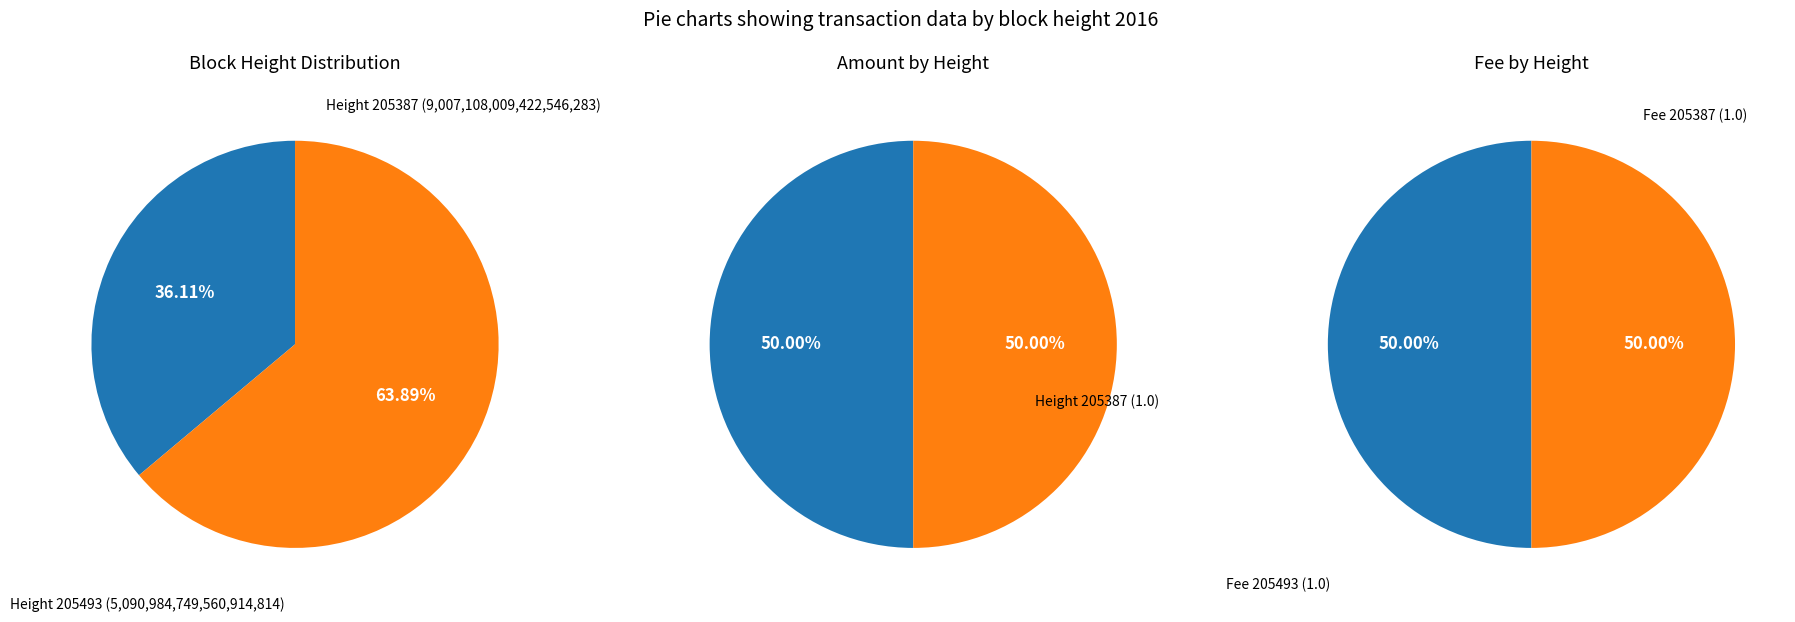

Which category has the biggest portion of the pie?

205387